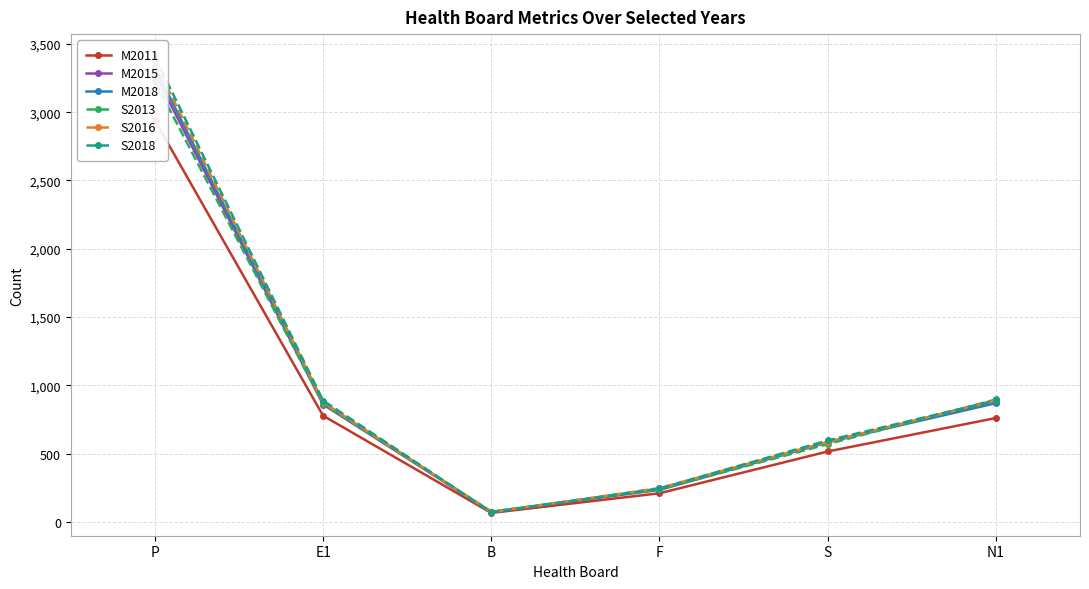

What position from the left is P?

1